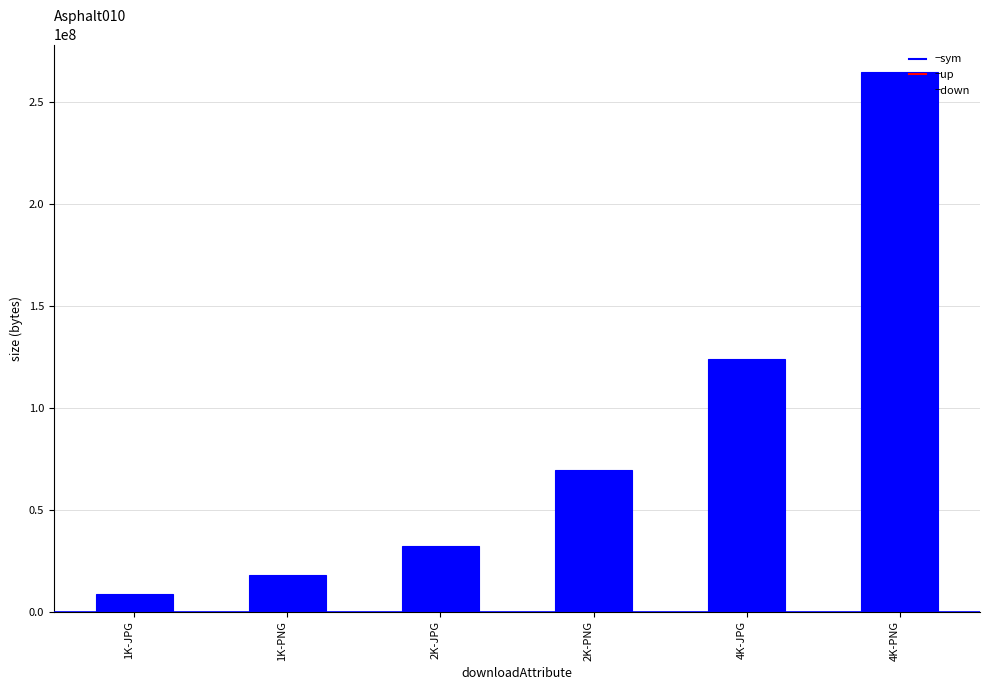

Approximately how many times larger is the value at 1K-JPG compared to 2K-PNG?

0.1